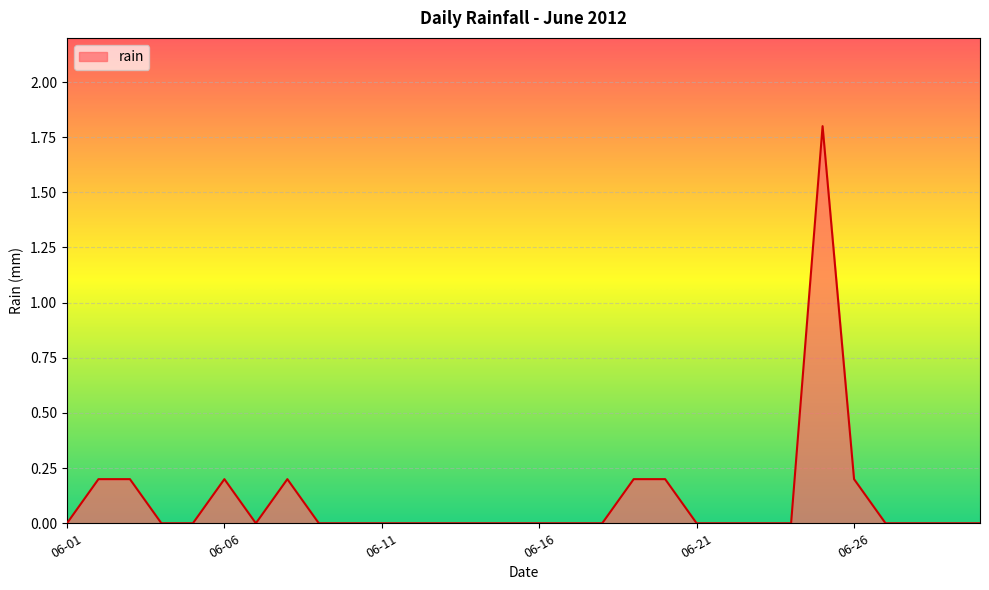

What is the difference between the maximum and minimum values?

1.8